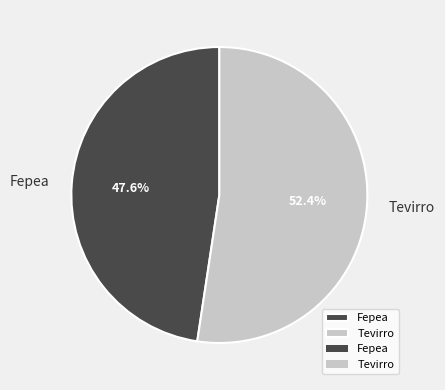

How many segments does this pie chart have?

2